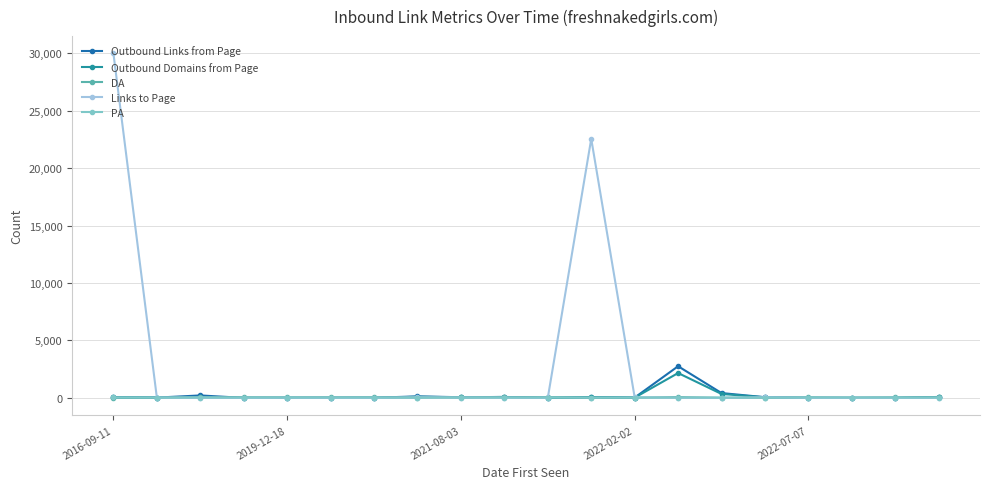

Which series has the widest spread of values?

Links to Page